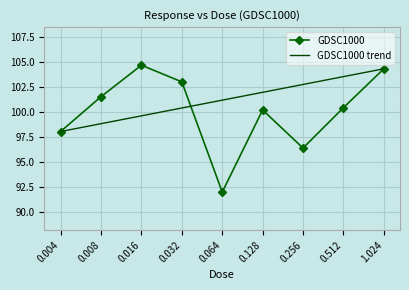

The value at 0.004 is 98.0. True or false?

True